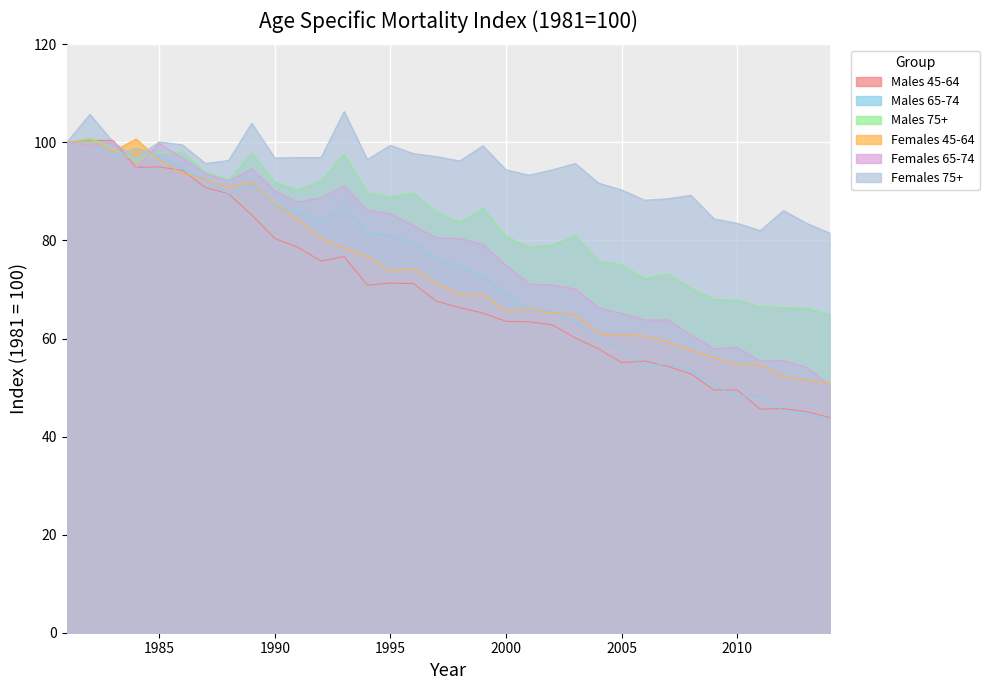

At which category is the sum across all series the highest?

1982